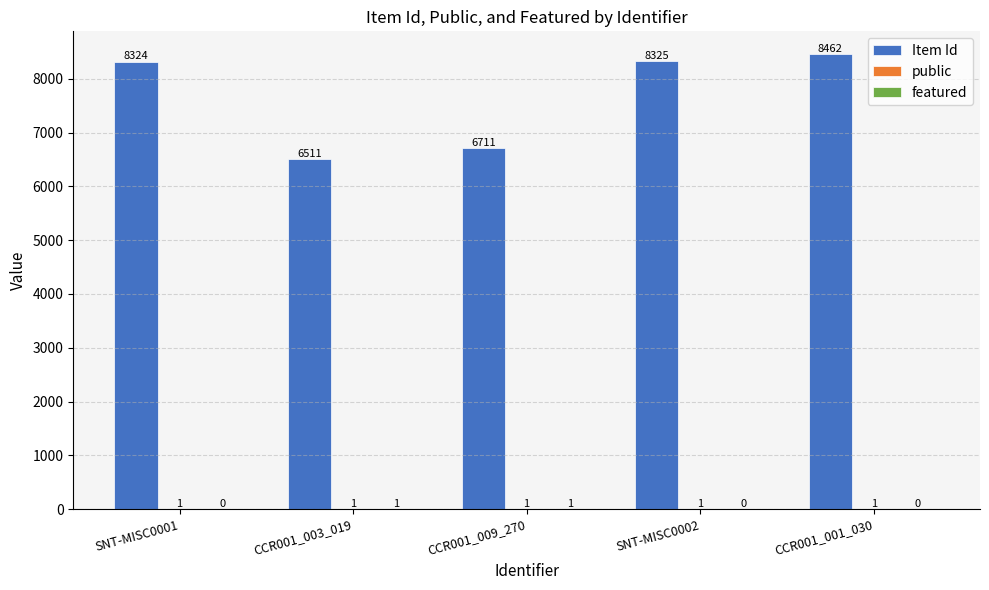

The Item Id series shows 8325 at SNT-MISC0002. True or false?

True